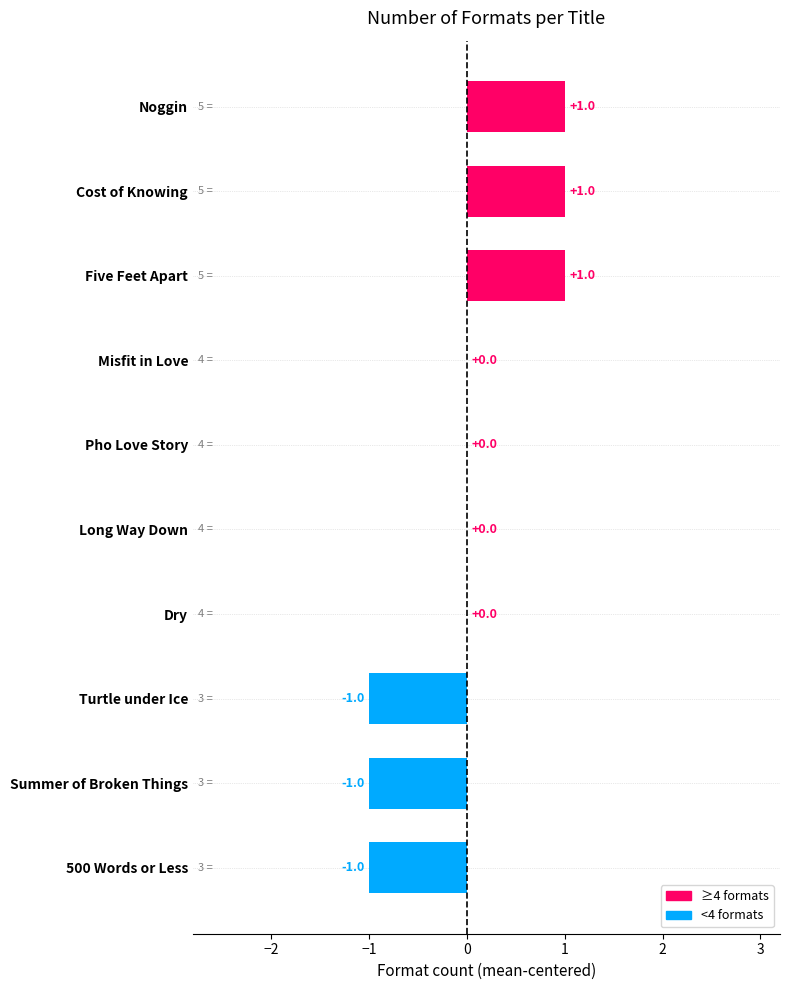

How many series are shown in this chart?

1